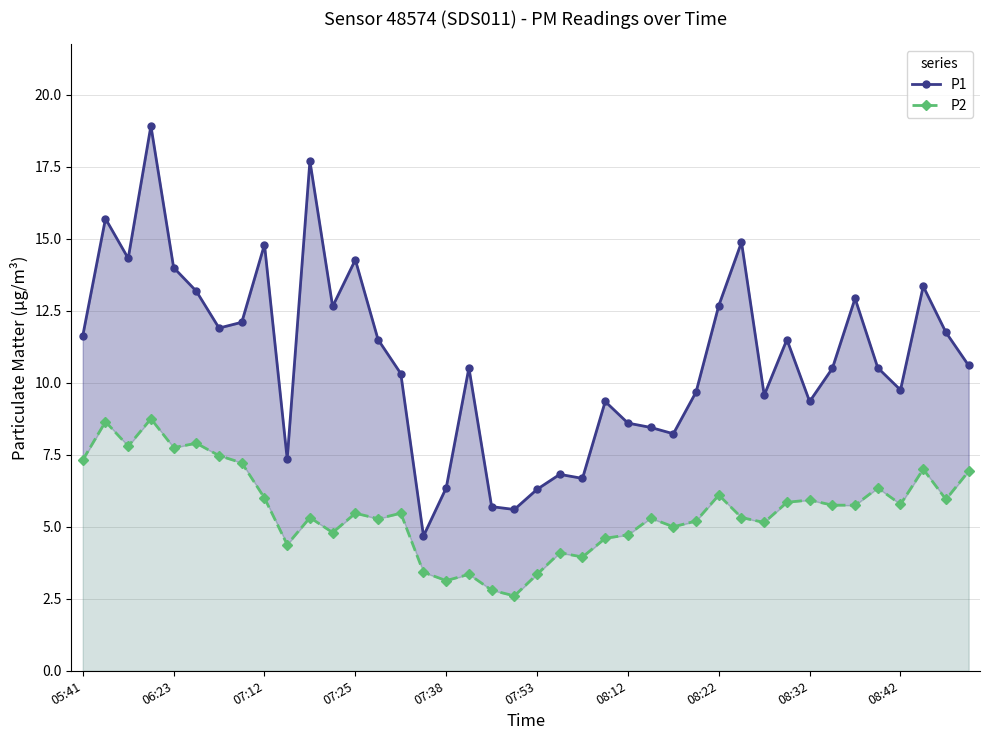

What are all the series names shown in the legend?

P1, P2